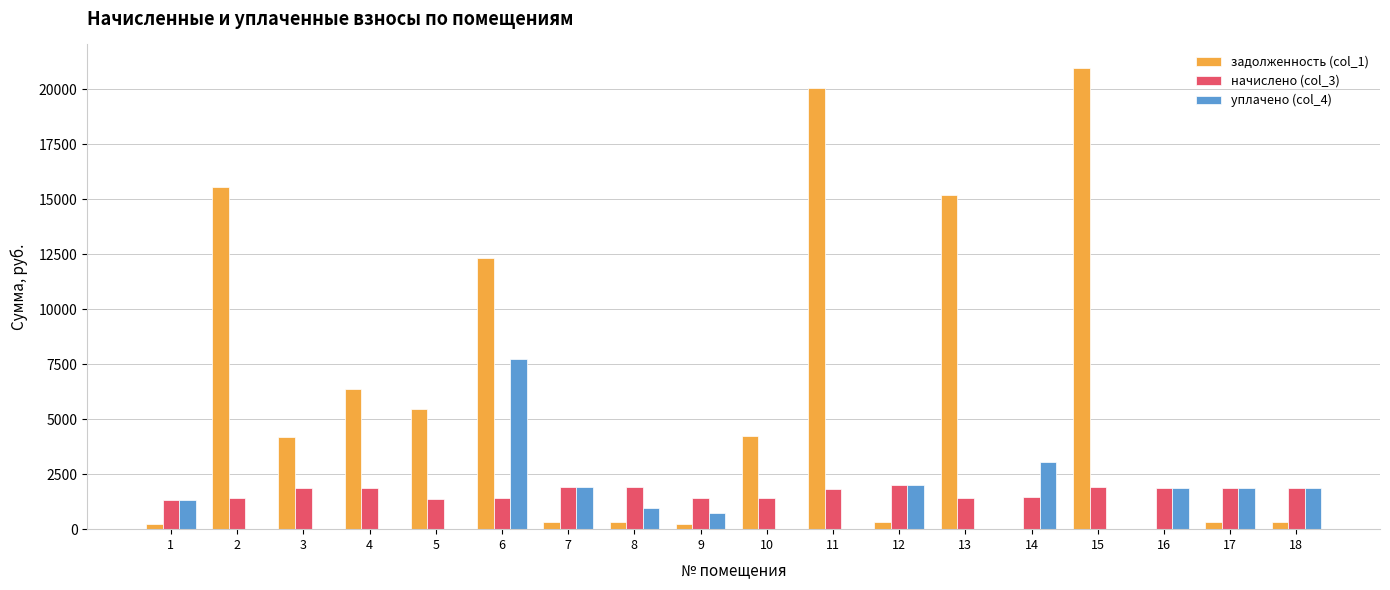

Where does the начислено (col_3) series first go above 1873?

3